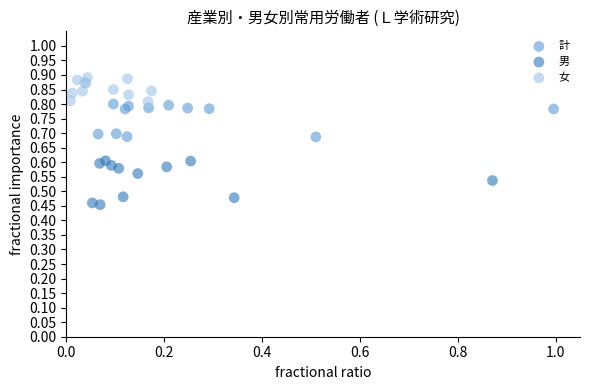

Which series has the widest spread of Y values?

男